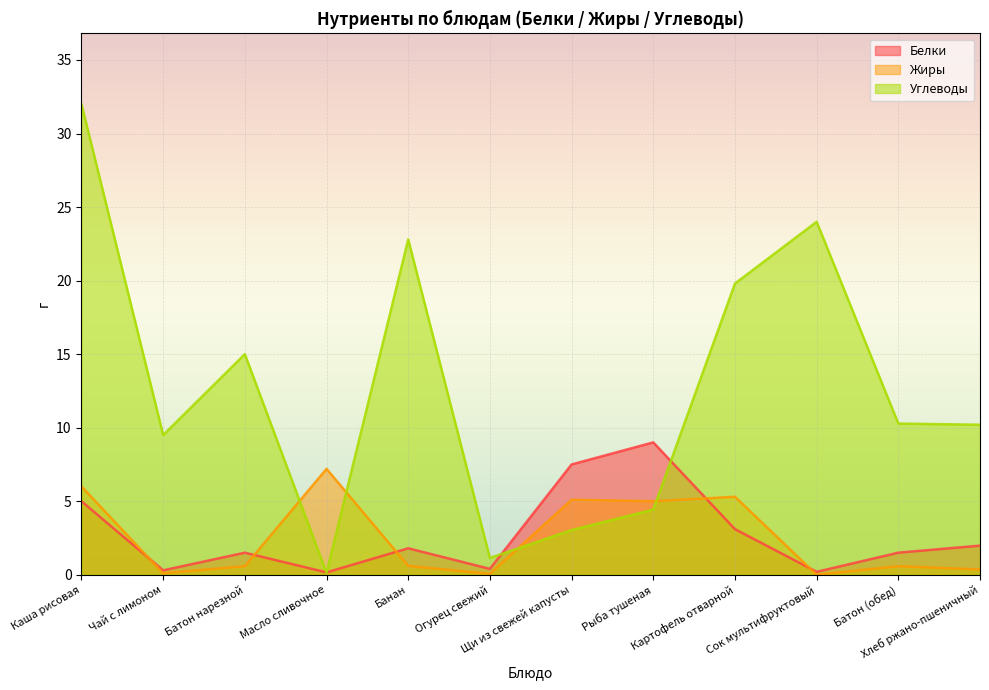

Between Рыба тушеная and Сок мультифруктовый, which is larger?

Рыба тушеная